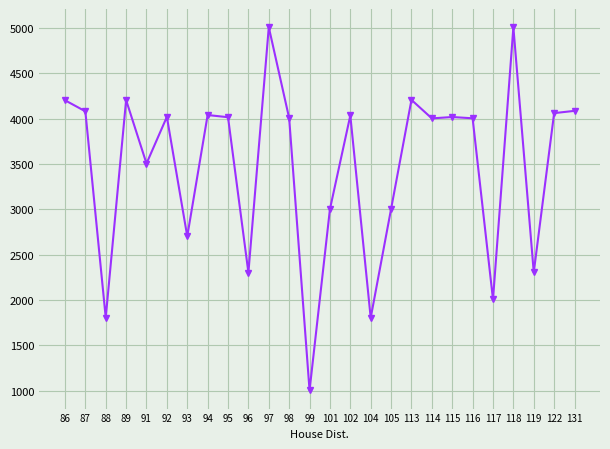

Between 116 and 113, which is larger?

113